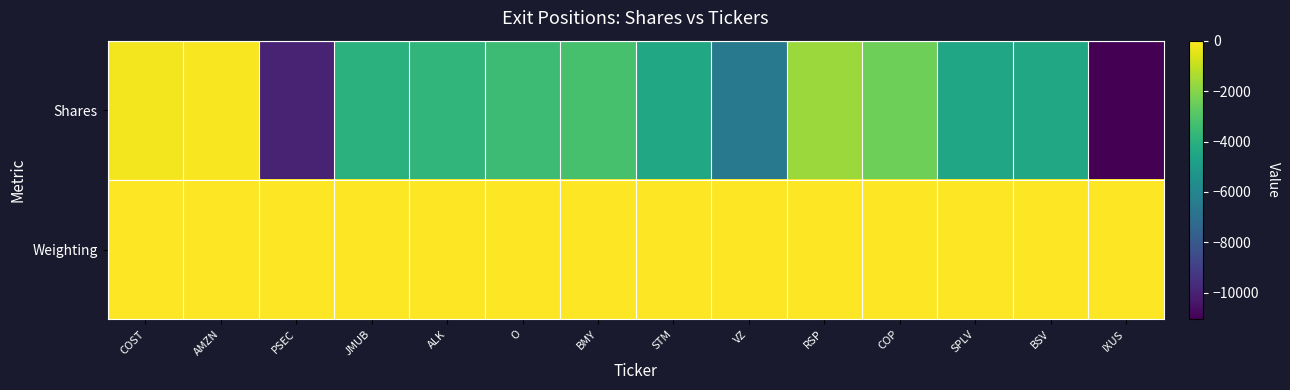

What is the total value across all series at IXUS?

-11047.2